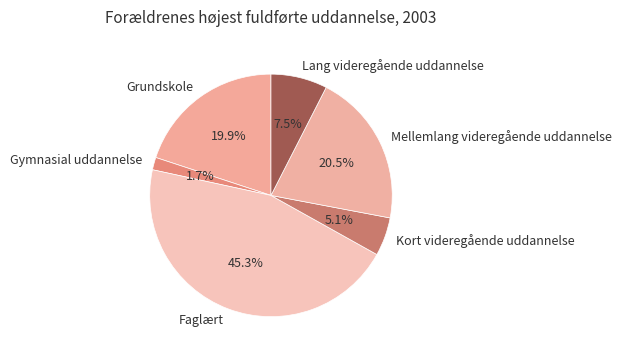

Is it true that Grundskole is 9% of the pie?

False